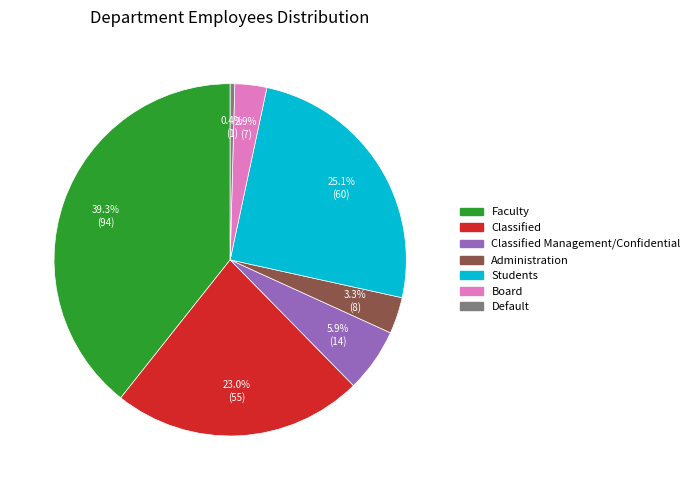

Count the number of slices in the pie.

7